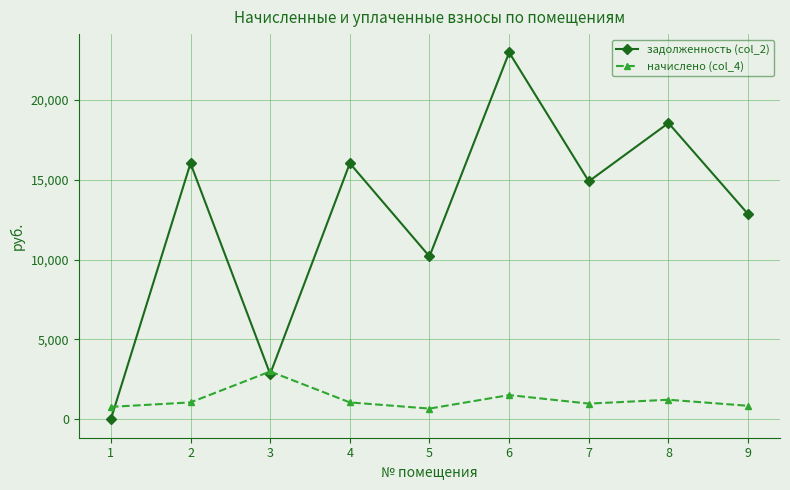

What is the greatest value displayed?

22957.9